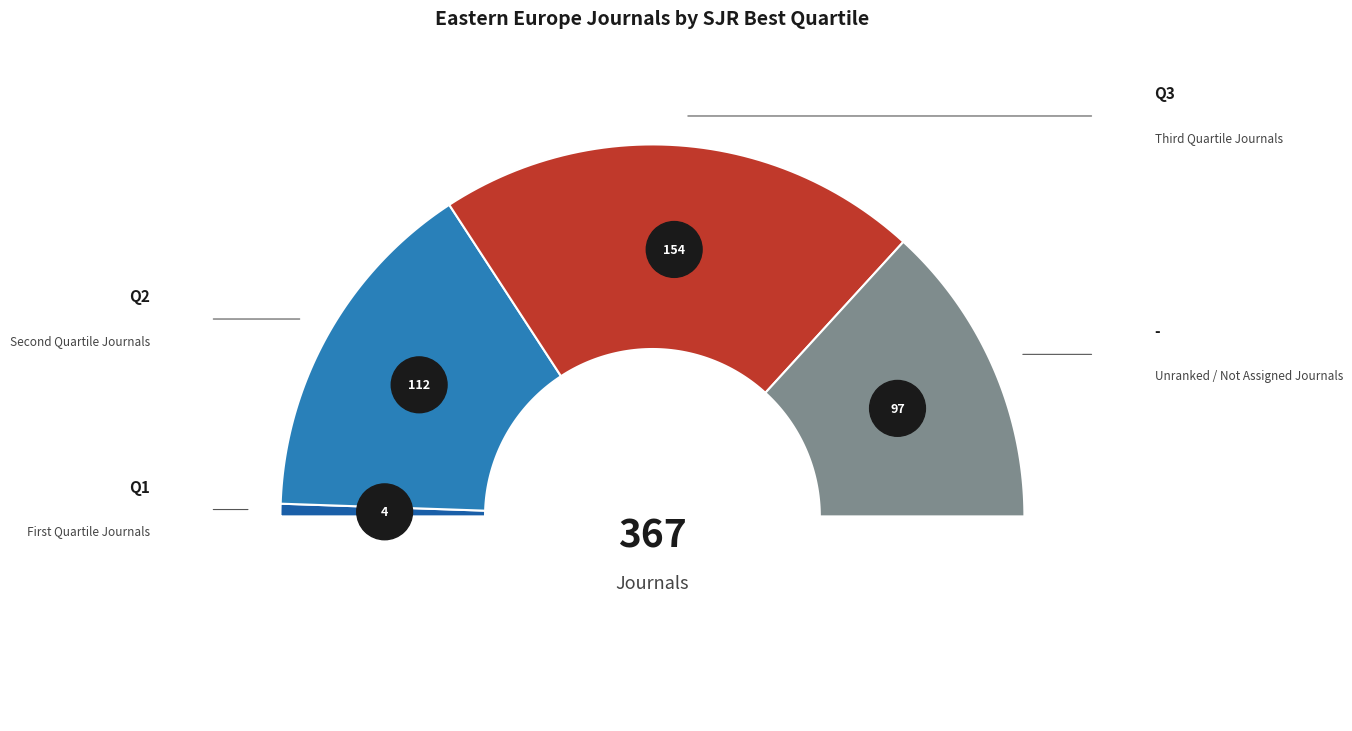

To the nearest percent, what is the difference between the largest and smallest slice percentages?

41%